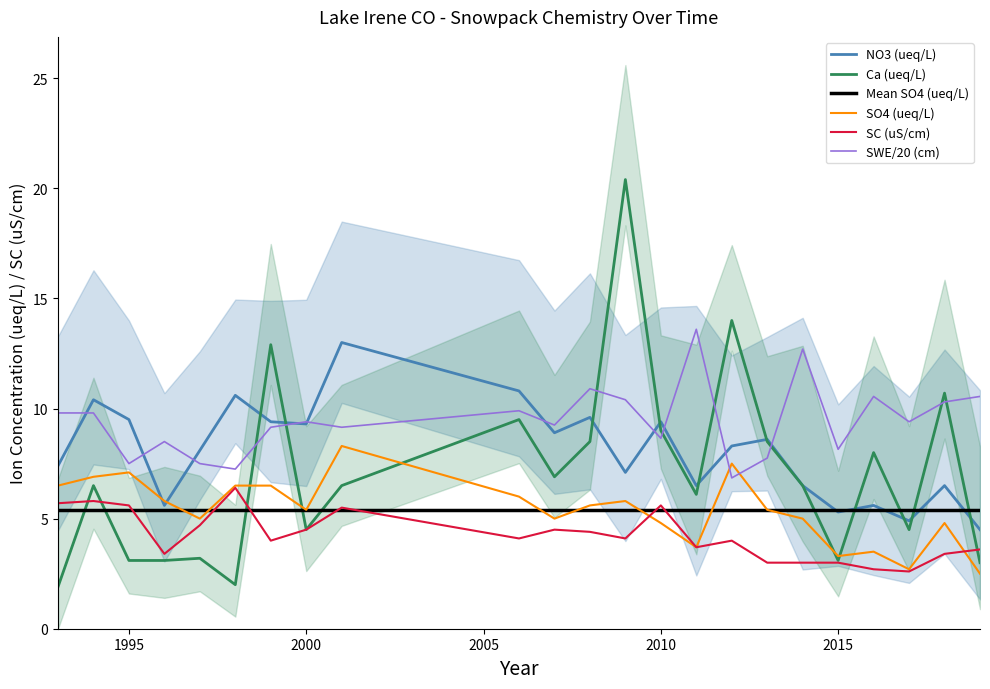

Which series has the largest range (max minus min)?

Ca (ueq/L)